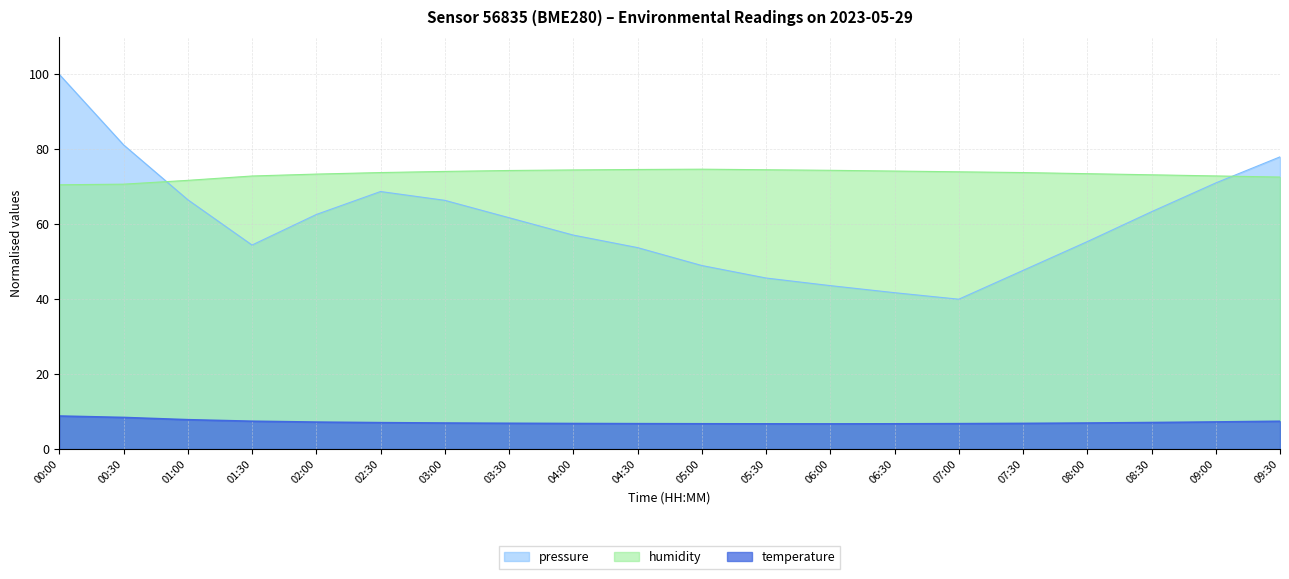

Is it true that pressure equals 61.4 at 07:00?

False